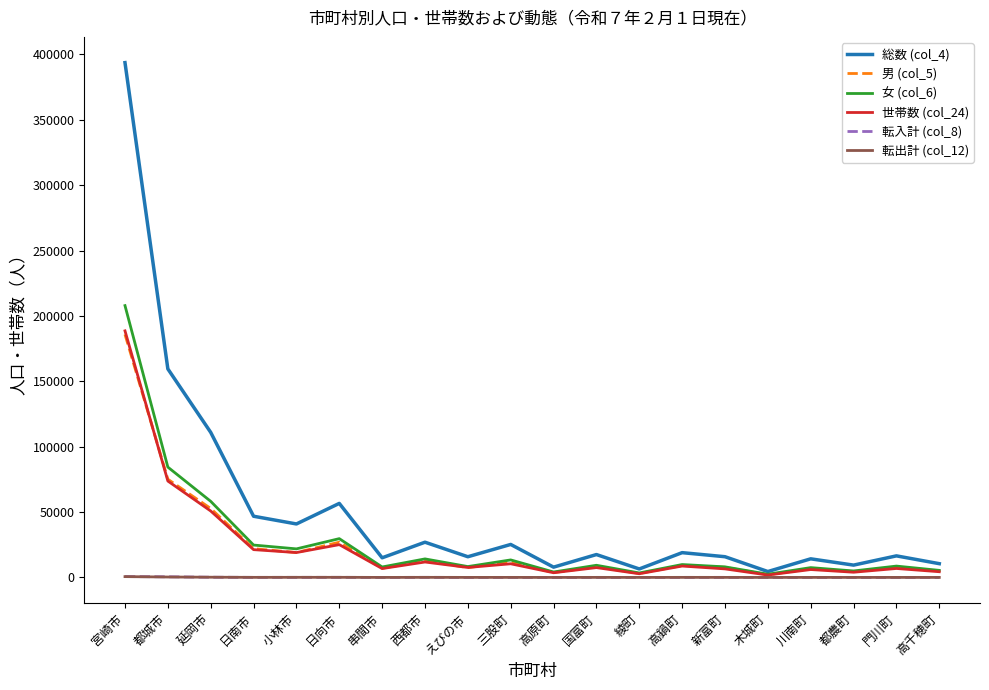

At which category is the sum across all series the highest?

宮崎市